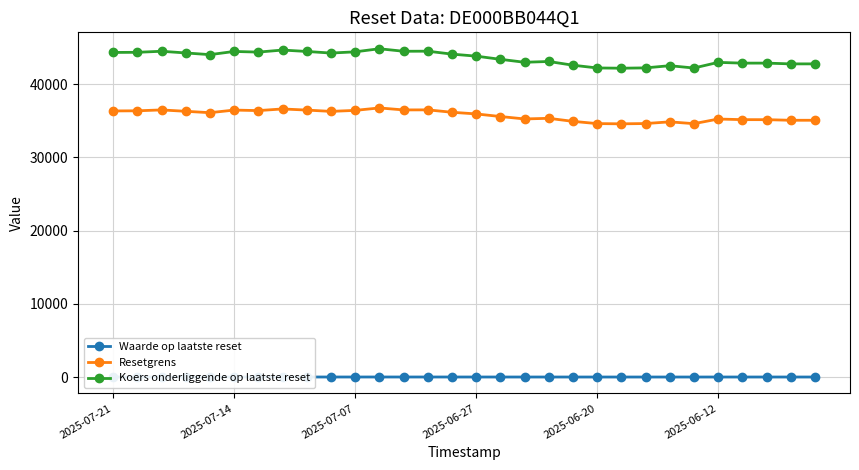

What is the value of the Koers onderliggende op laatste reset point at the 5th from the left?

44023.3